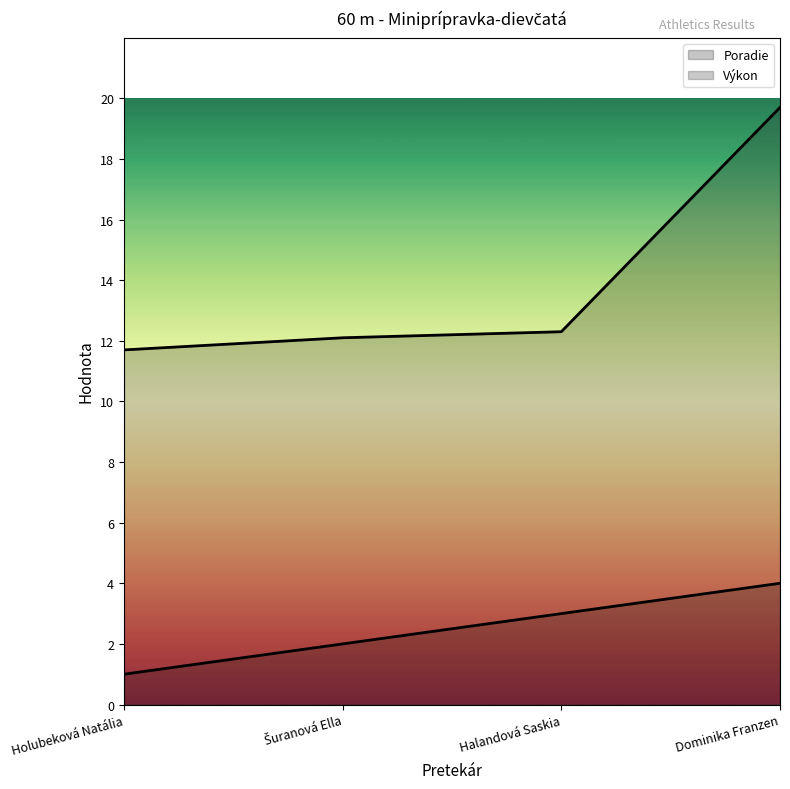

Between Dominika Franzen and Halandová Saskia, which is larger?

Dominika Franzen